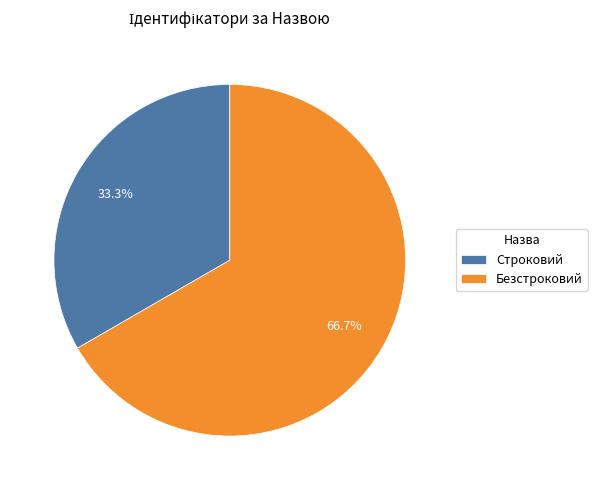

What is the majority slice?

Безстроковий